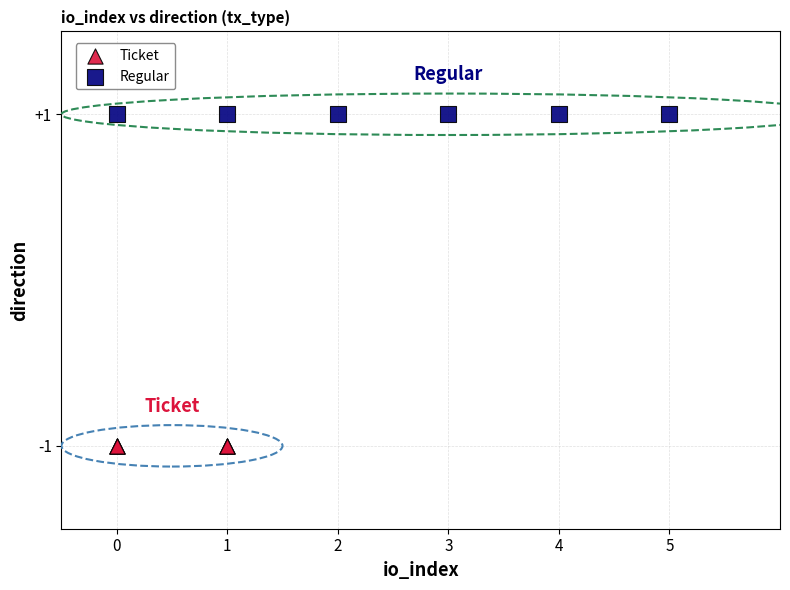

Which series reaches the minimum Y coordinate?

Ticket